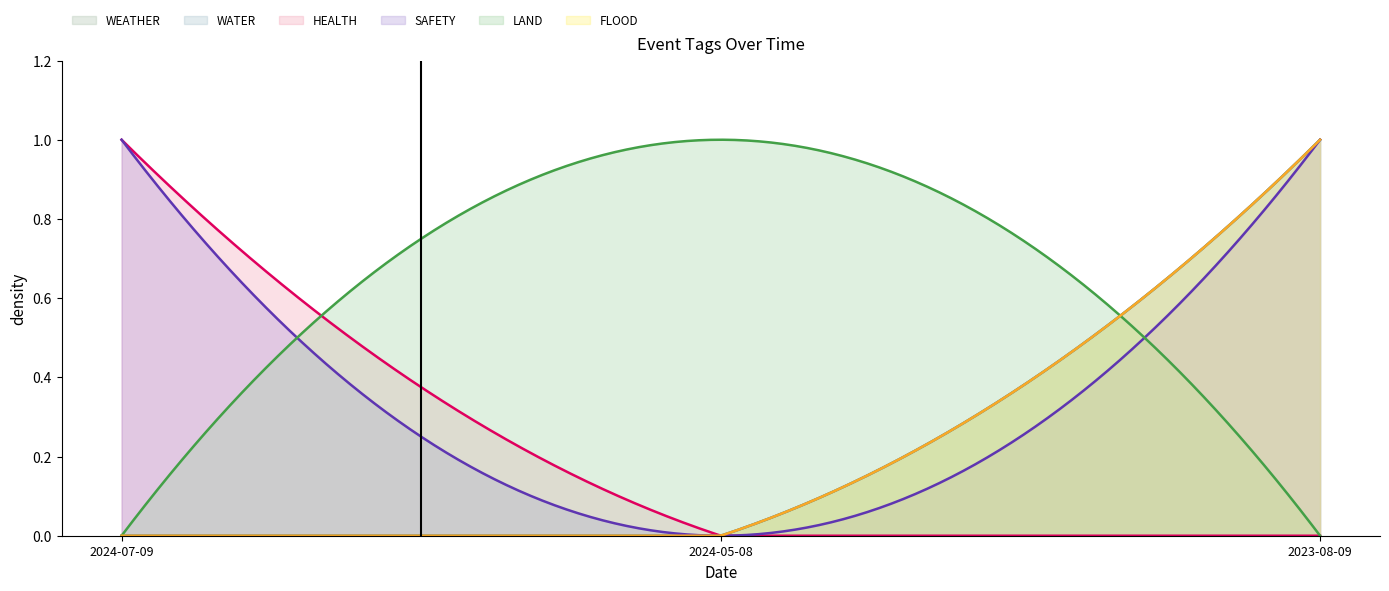

What are all the series names shown in the legend?

WEATHER, WATER, HEALTH, SAFETY, LAND, FLOOD